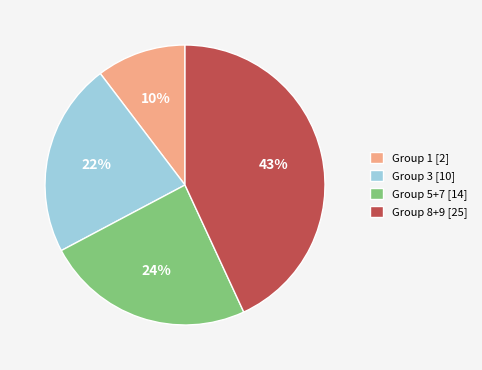

To the nearest percent, what is the average slice percentage?

25%